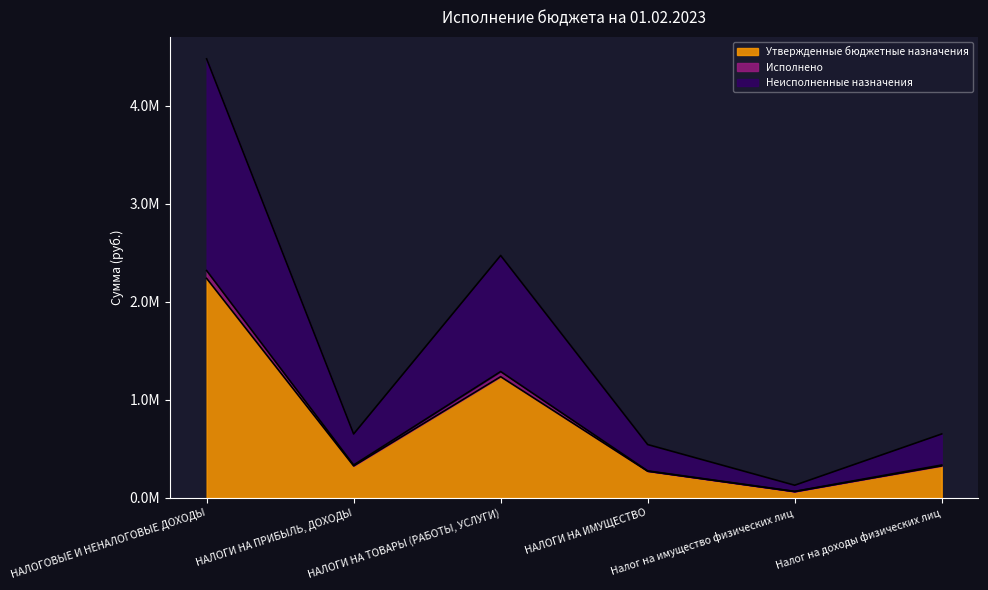

Which series has the widest spread of values?

Неисполненные назначения